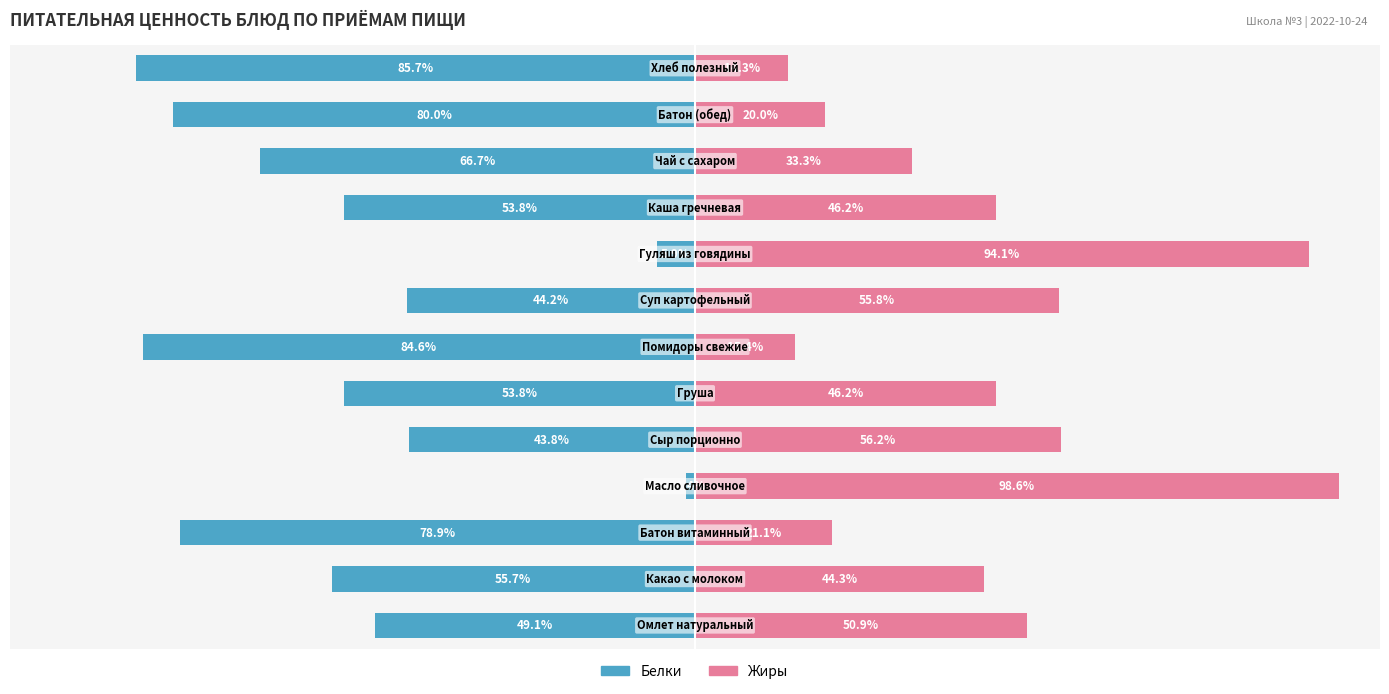

List the series in order of their peak value, lowest first.

Белки, Жиры